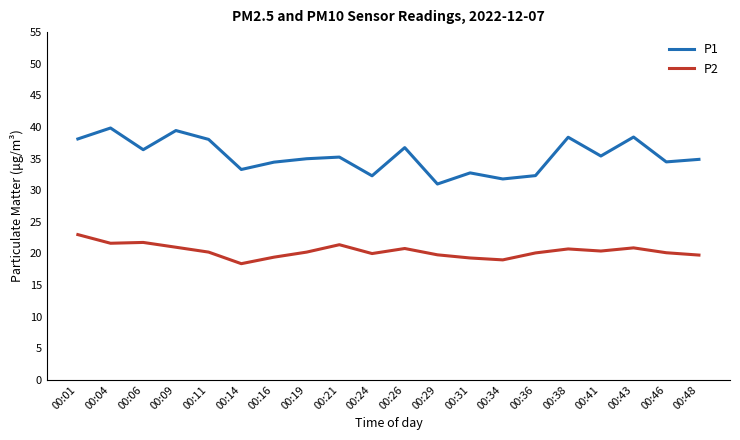

Is the value of P1 at 00:14 greater than the value of P2 at 00:21?

Yes